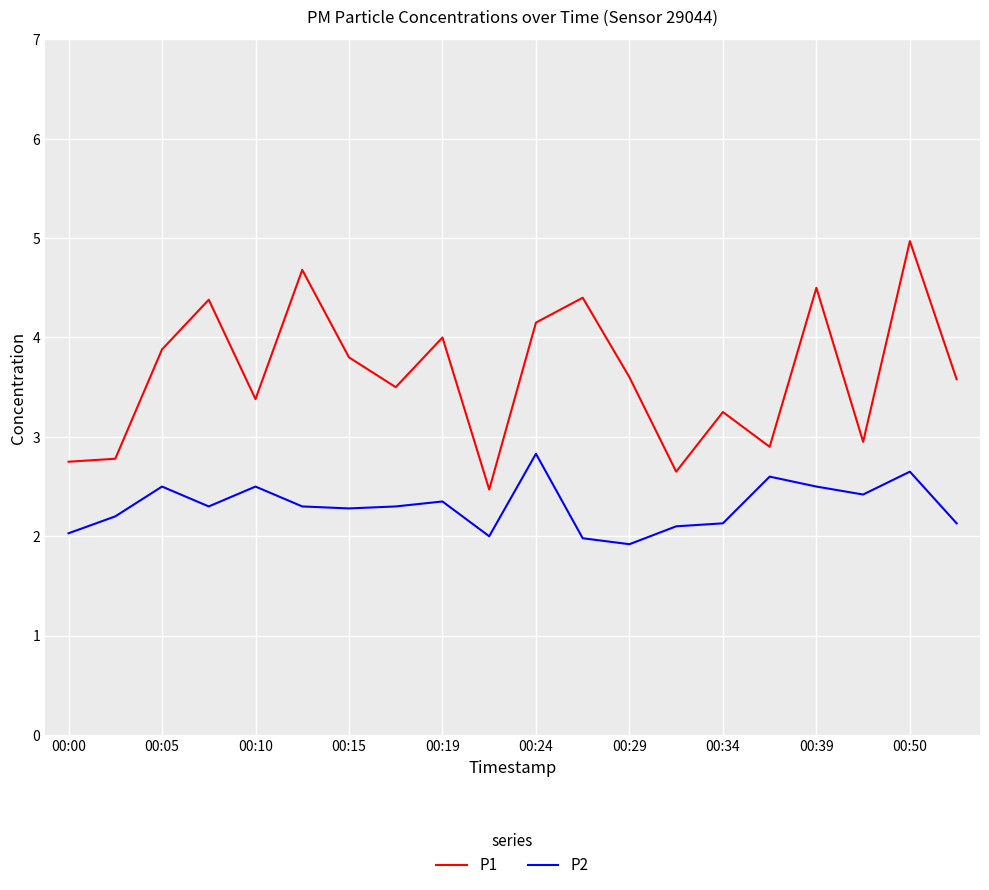

True or false: P1 and P2 intersect in this chart.

False